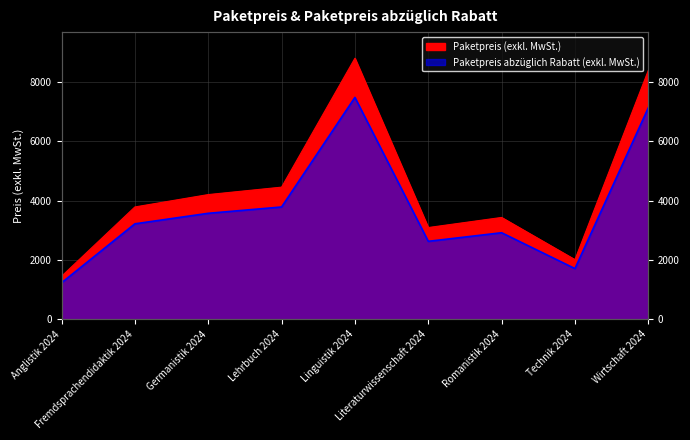

Reading left to right, extract all data points from this chart.

Paketpreis (exkl. MwSt.): 1452.4	3787.9	4204.7	4455.2	8796.3	3094.4	3434.6	2014.0	8384.1
Paketpreis abzüglich Rabatt (exkl. MwSt.): 1234.5	3219.7	3574.0	3786.9	7476.9	2630.3	2919.4	1711.9	7126.5